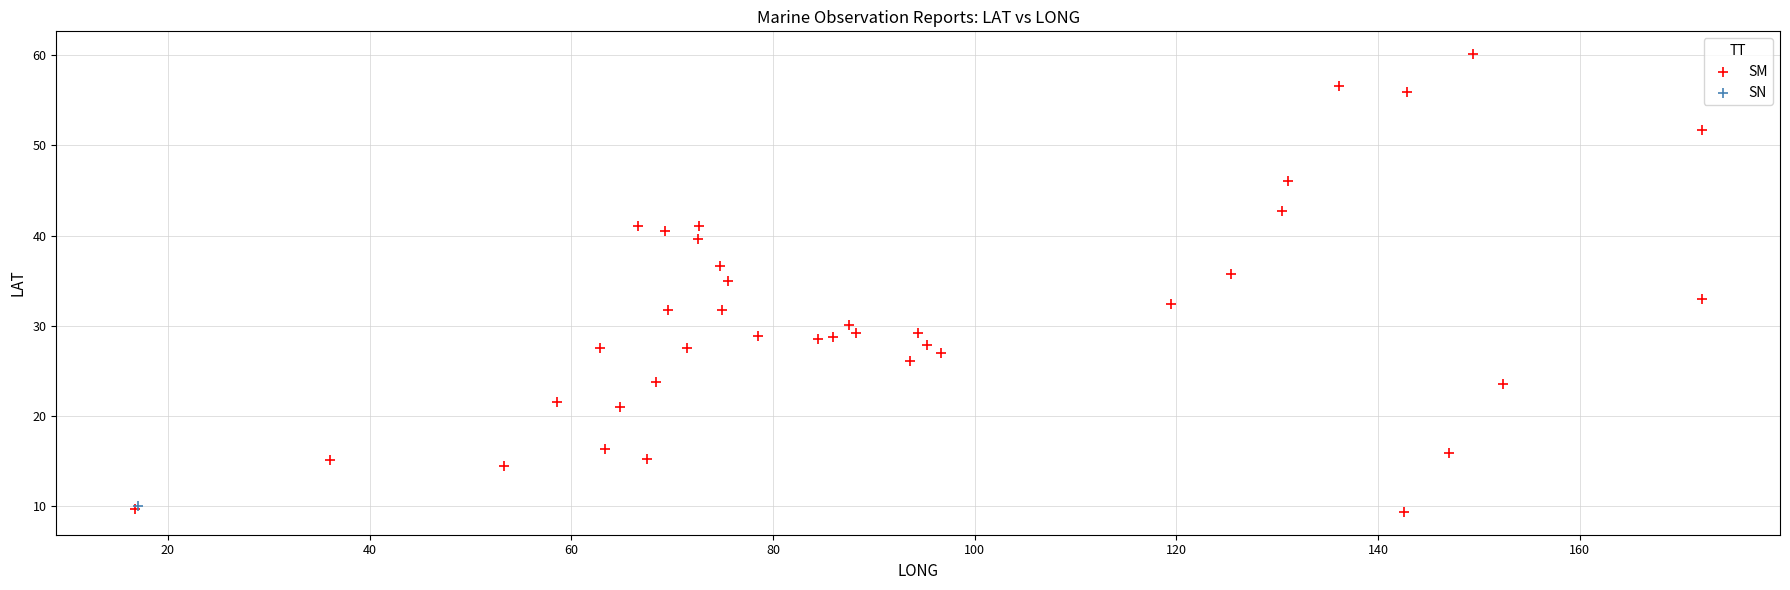

What are all the series names shown in the legend?

SM, SN